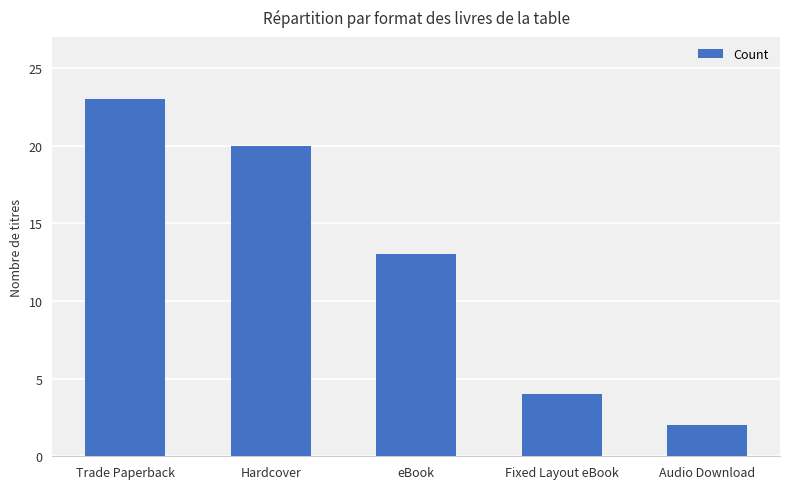

What is the label of the 1st bar from the right?

Audio Download